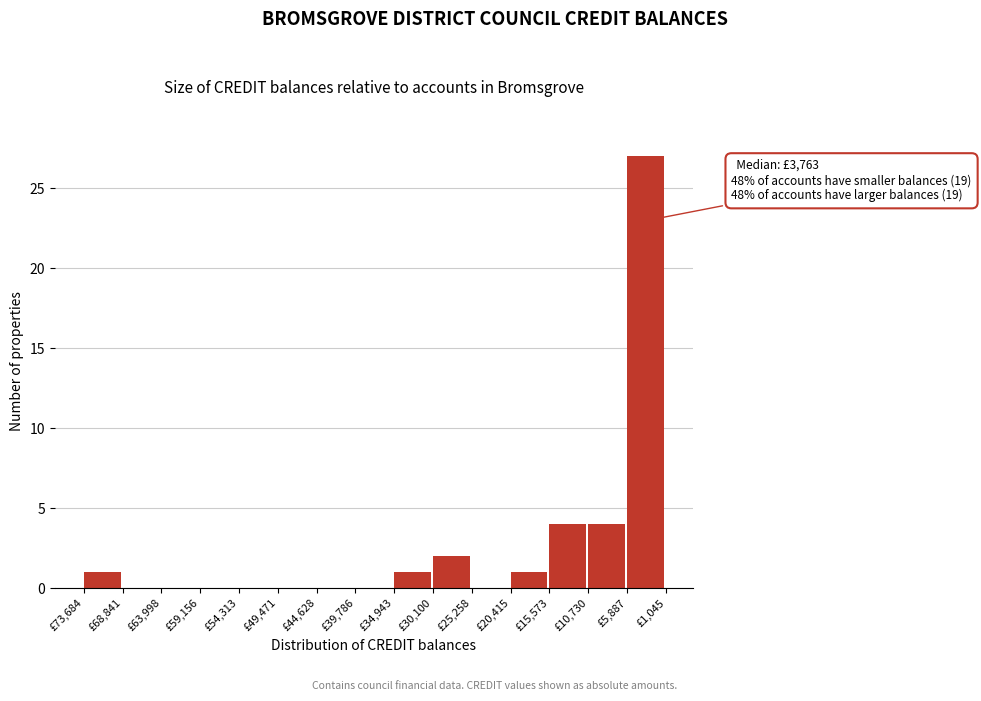

Reading right to left, extract all data points from this chart.

£5,887=27	£10,730=4	£15,573=4	£20,415=1	£25,258=0	£30,100=2	£34,943=1	£39,786=0	£44,628=0	£49,471=0	£54,313=0	£59,156=0	£63,998=0	£68,841=0	£73,684=1